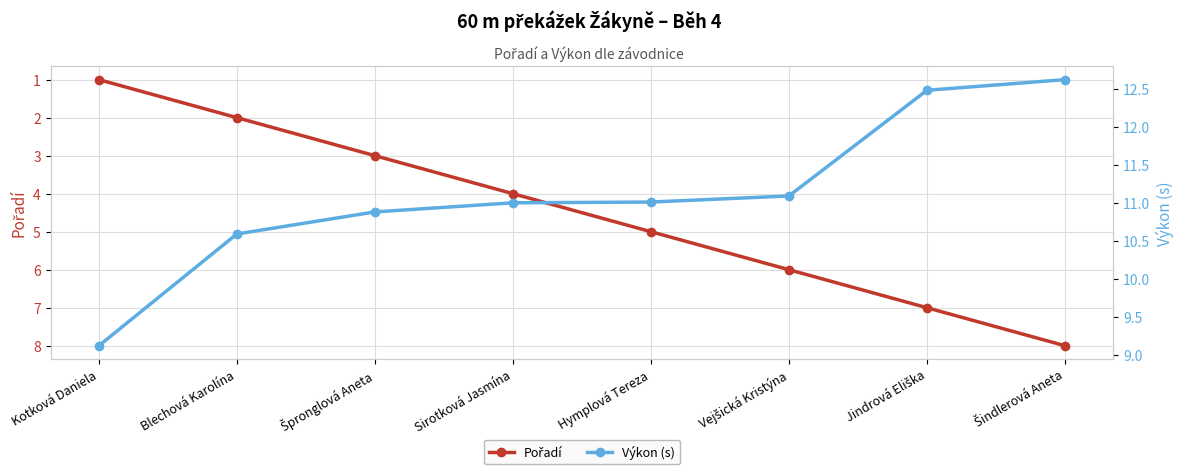

At which label is Výkon (s) closest to 10?

Blechová Karolína